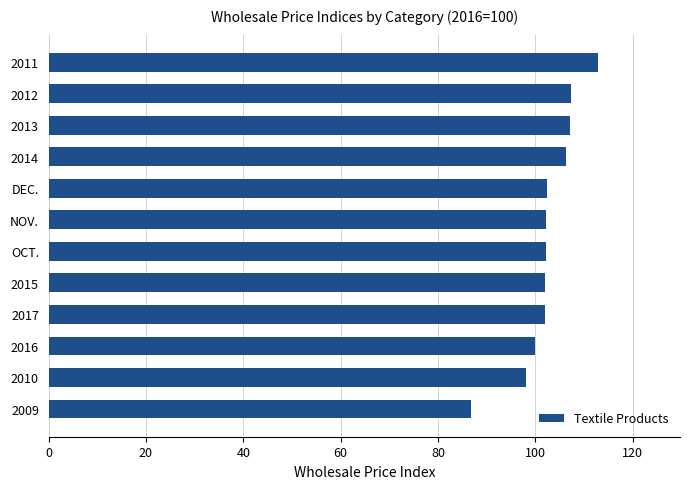

What is the greatest value displayed?

112.8